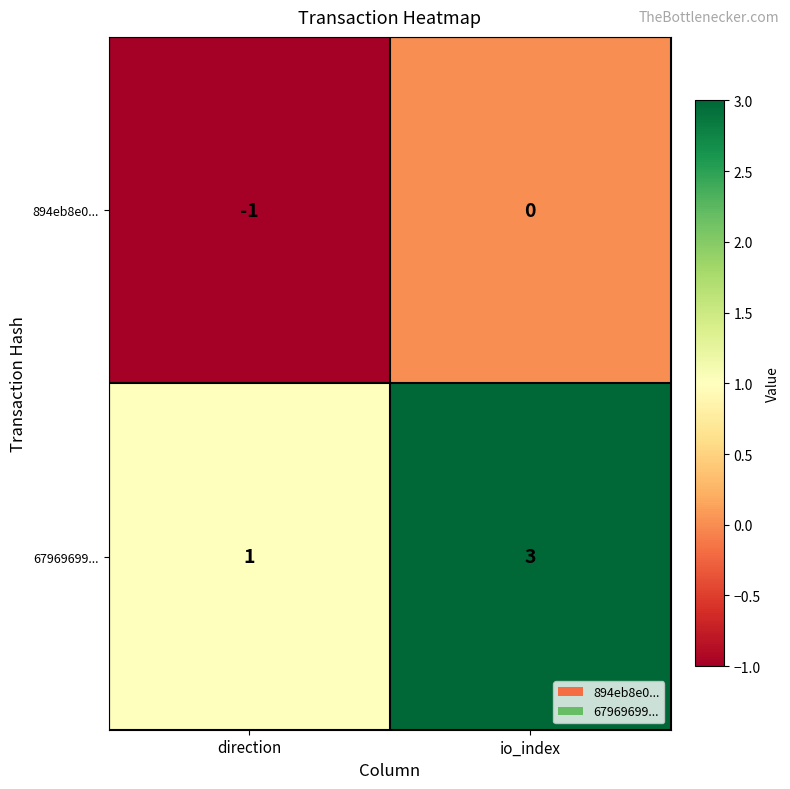

Where is 894eb8e0... nearest to the value 0?

io_index